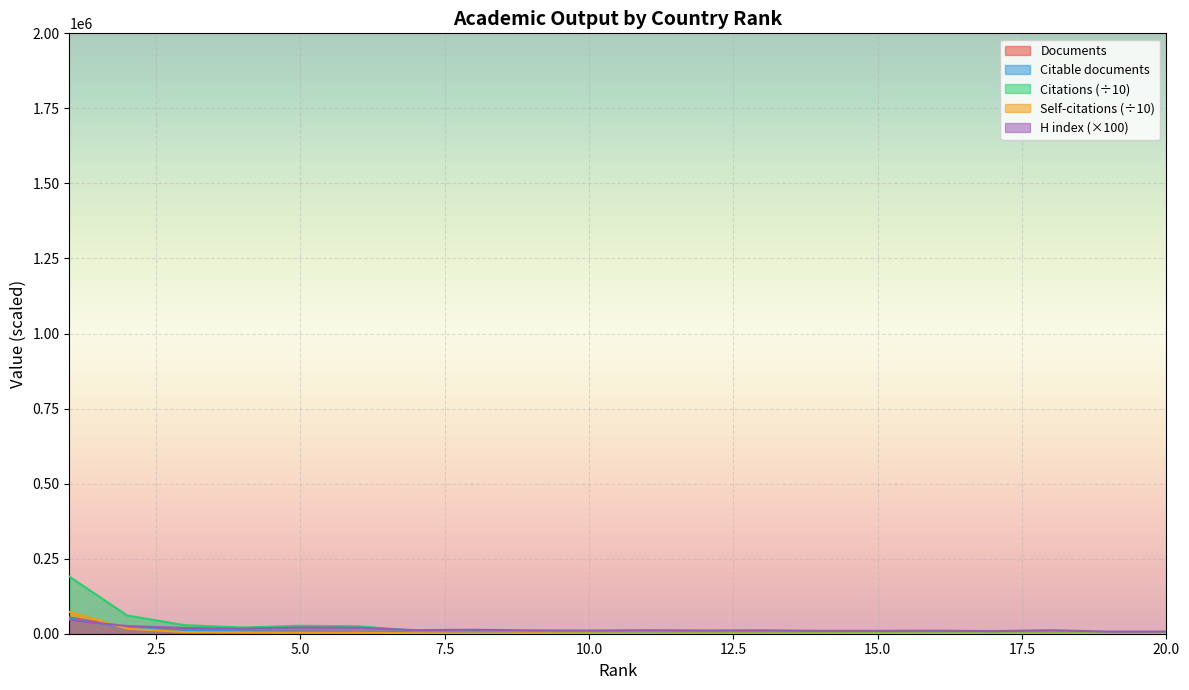

Where is Documents nearest to the value 27961?

2